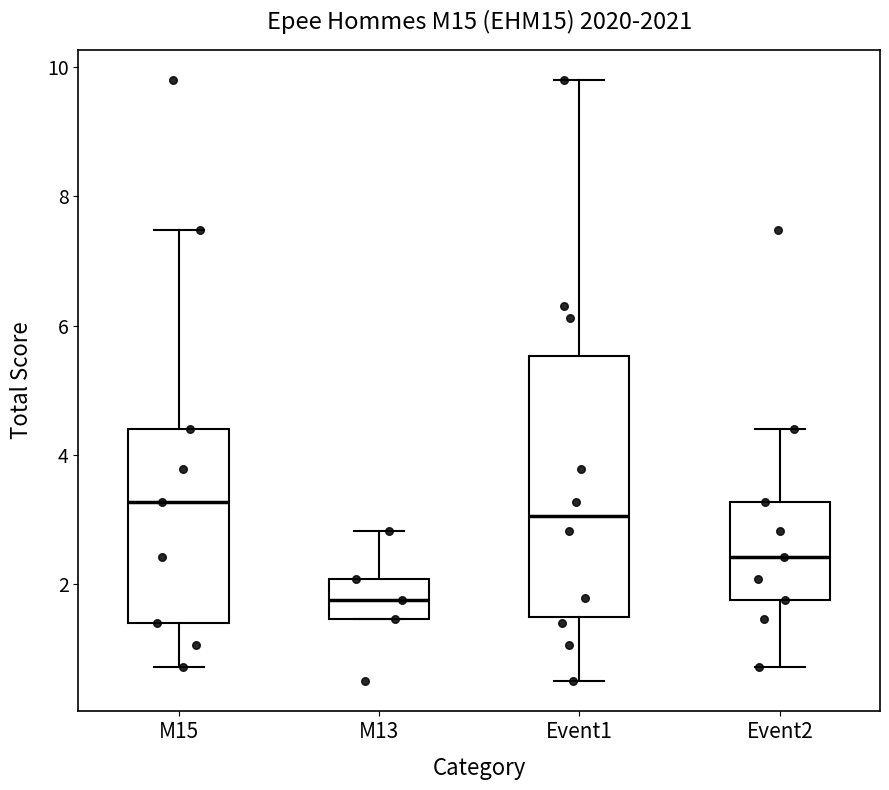

Reading left to right, read every box against the y-axis: the position of its median line, the range the box covers, and the ends of its whiskers. The values are not printed on the chart, so give them approximately, as read against the axis.

M15: median 3.2, box 1.4 to 4.4, whiskers 0.8 to 7.4
M13: median 1.8, box 1.4 to 2.0, whiskers 1.4 to 2.8
Event1: median 3.0, box 1.4 to 5.6, whiskers 0.6 to 9.8
Event2: median 2.4, box 1.8 to 3.2, whiskers 0.8 to 4.4